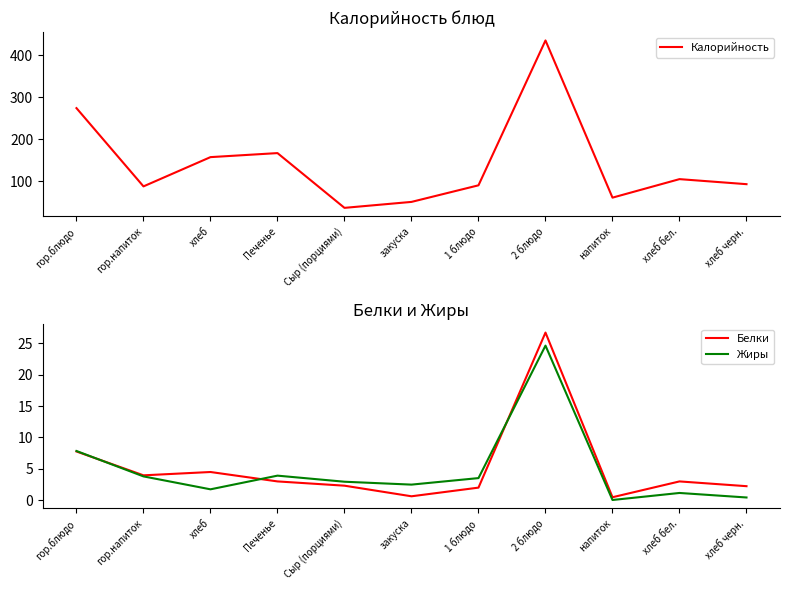

What is the value of the Калорийность point at the 2nd from the left?

87.5